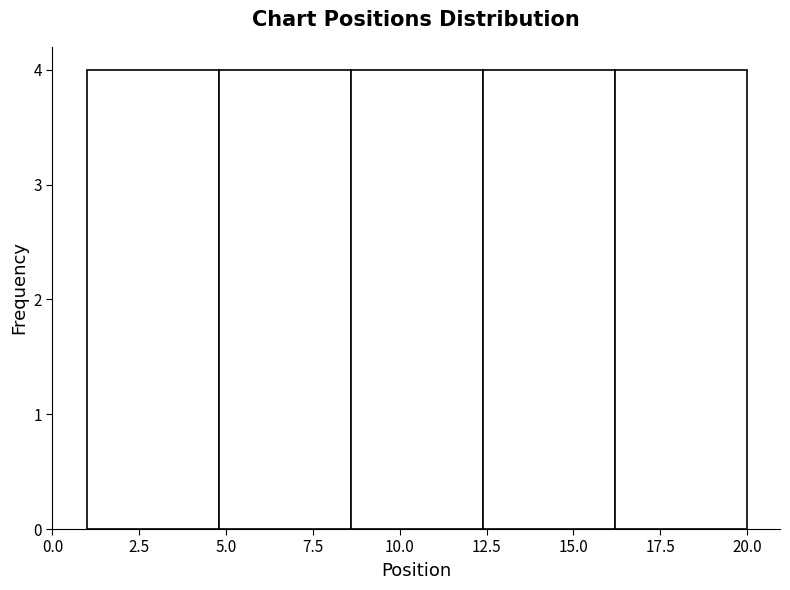

Reading left to right, transcribe this chart: for each bar, give the range it covers on the x-axis and its height. Neither the bar edges nor the heights are printed on the chart, so give them approximately, as read against the axes.

1.0 to 4.8: 4
4.8 to 8.6: 4
8.6 to 12.4: 4
12.4 to 16.2: 4
16.2 to 20.0: 4